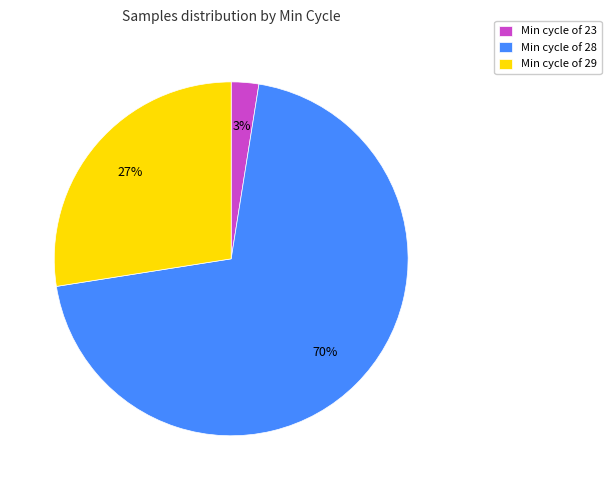

Which has a higher value, Min cycle of 23 or Min cycle of 29?

Min cycle of 29